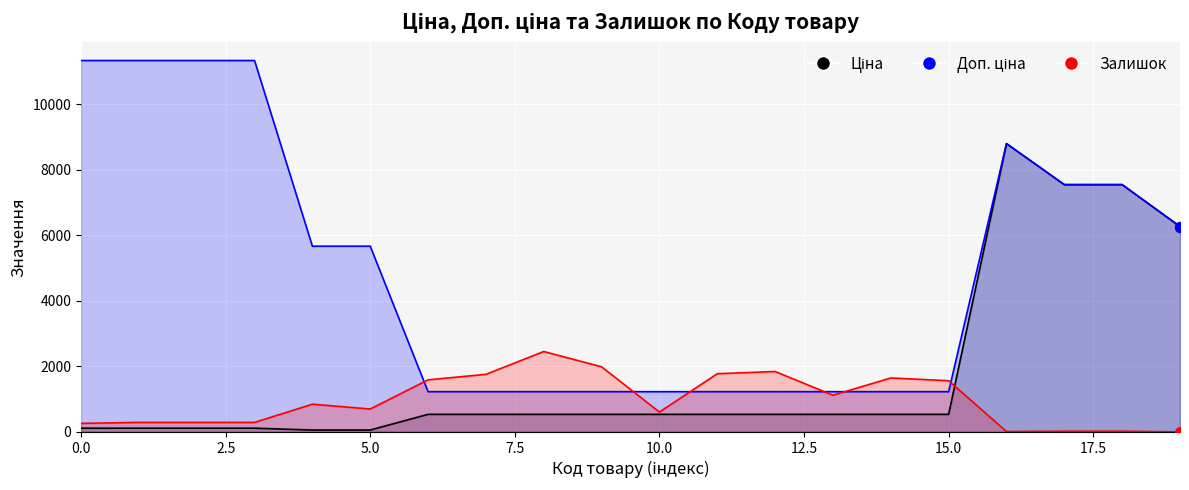

What are all the series names shown in the legend?

Ціна, Доп. ціна, Залишок